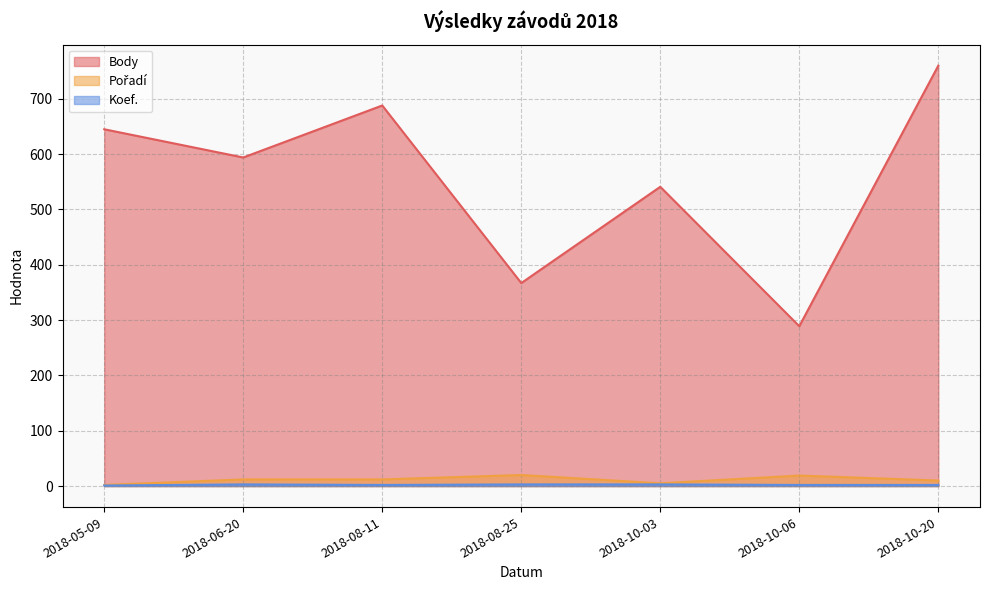

Reading right to left, transcribe all the data shown in this chart.

Body: 760	289	541	367	688	594	645
Pořadí: 10	19	5	20	12	12	2
Koef.: 2	2	3	3	2	3	1